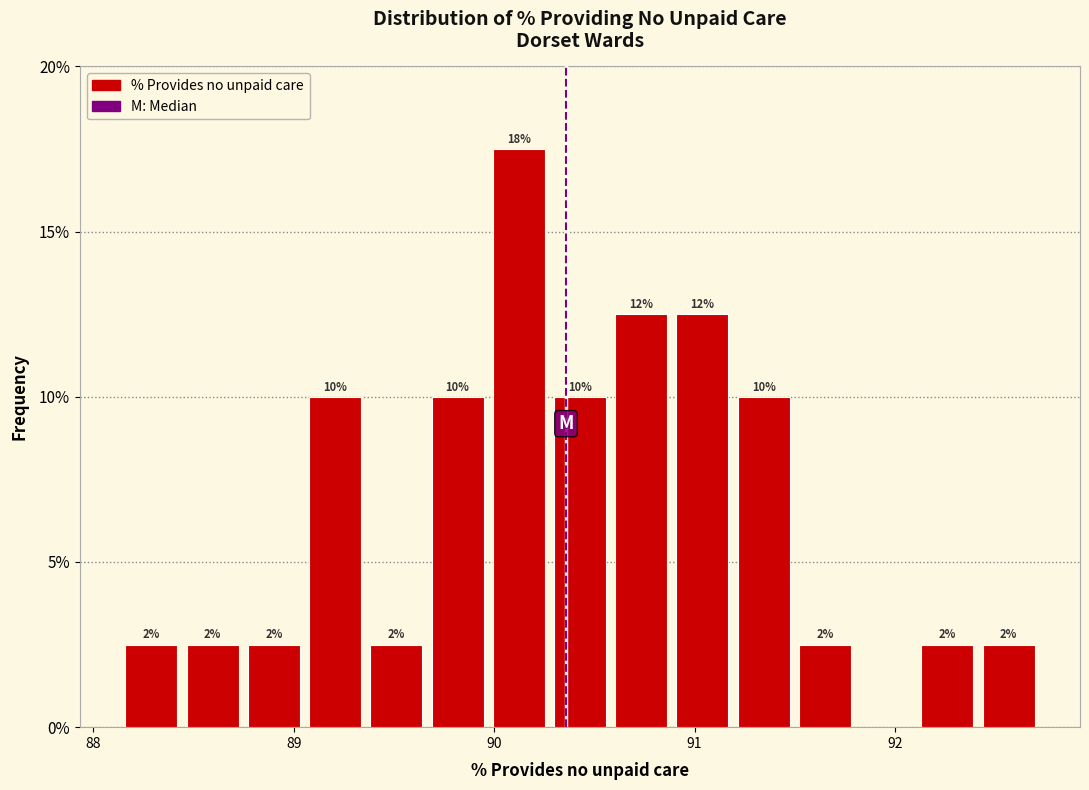

Around what value on the x-axis is the tallest bar? Give the approximate position of its centre, as read against the axis.

90.1